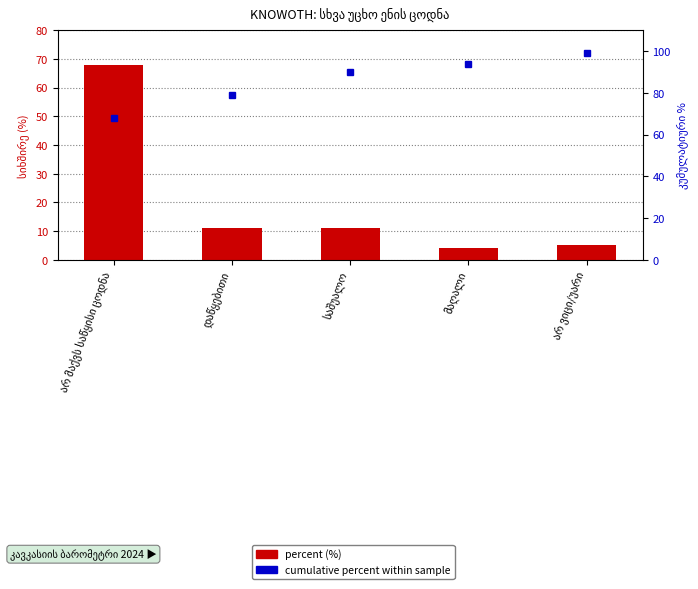

What is the average value of the cumulative % series?

86